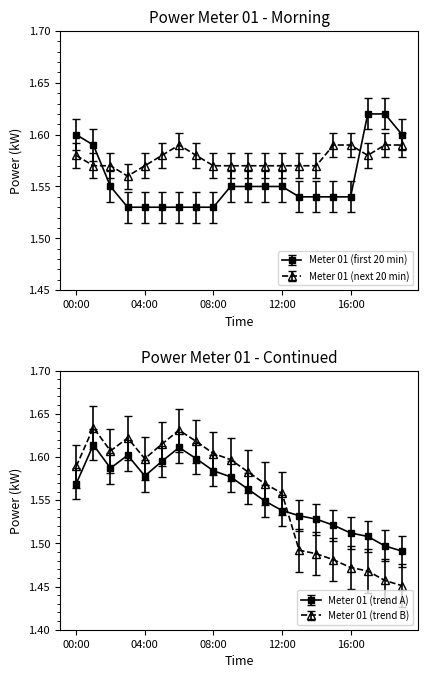

List the labels in order of value, largest first.

17:00, 18:00, 00:00, 19:00, 01:00, 02:00, 09:00, 10:00, 11:00, 12:00, 13:00, 14:00, 15:00, 16:00, 03:00, 04:00, 05:00, 06:00, 07:00, 08:00